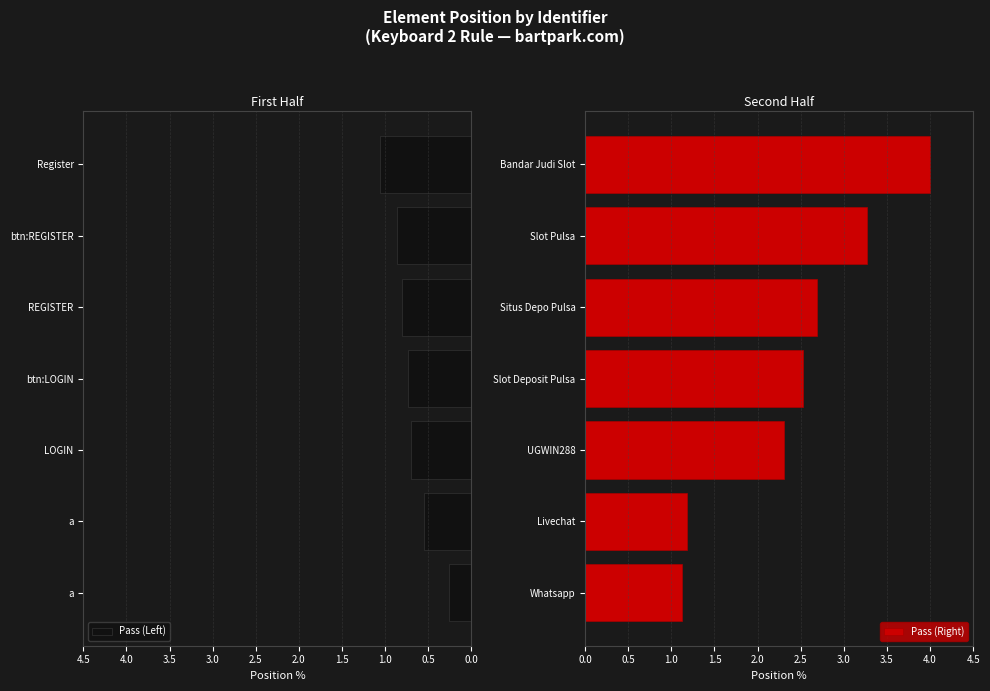

True or false: Pass (Left) has a value of 0.6 at REGISTER.

False